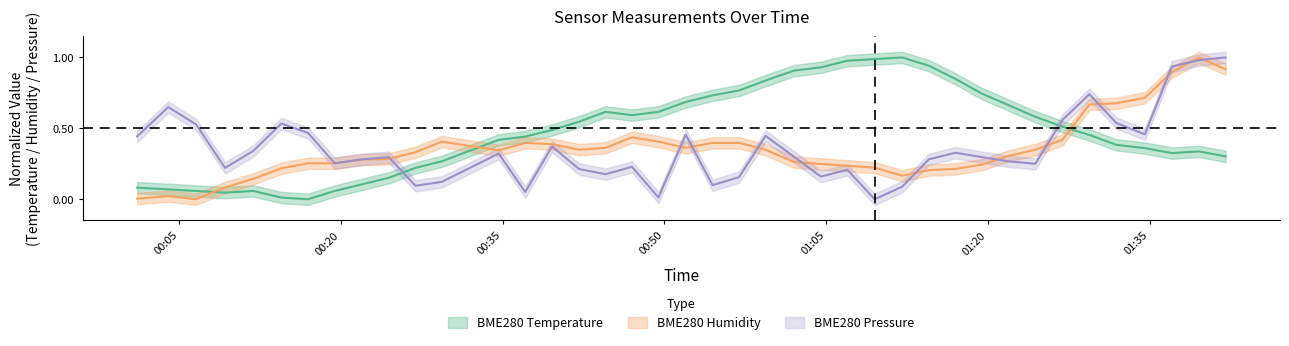

At how many categories does at least one series exceed 0?

40